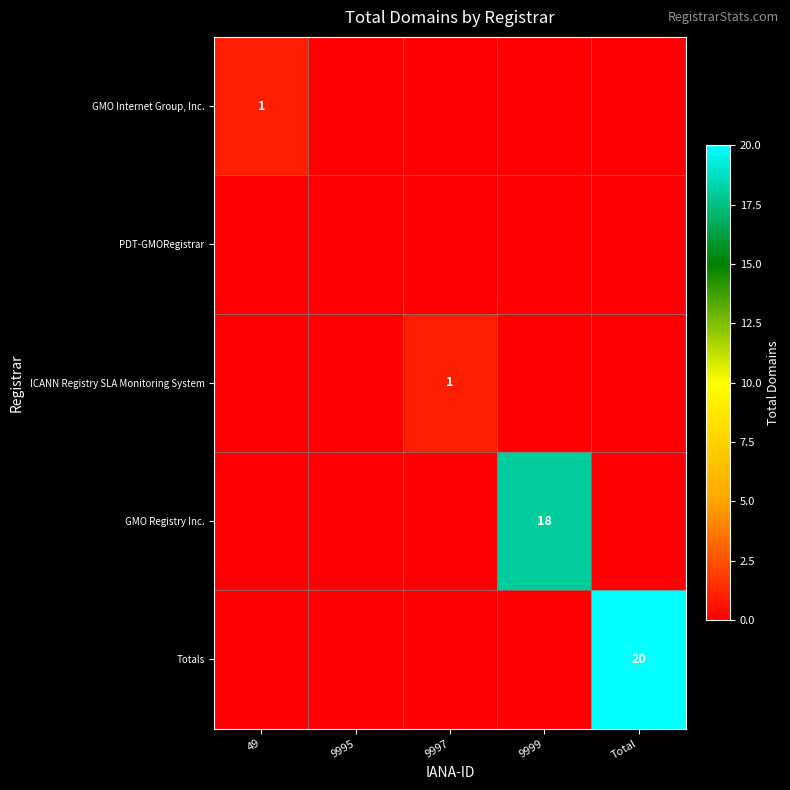

What is the difference between the maximum and minimum values in the GMO Registry Inc. series?

18